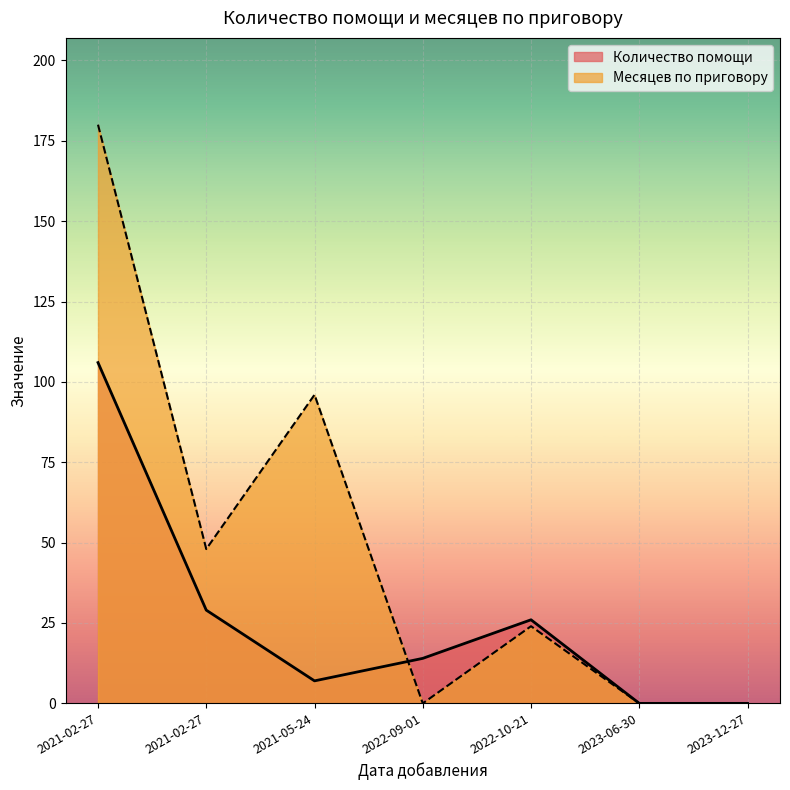

Count the Месяцев по приговору values in the range 0 to 96.

6